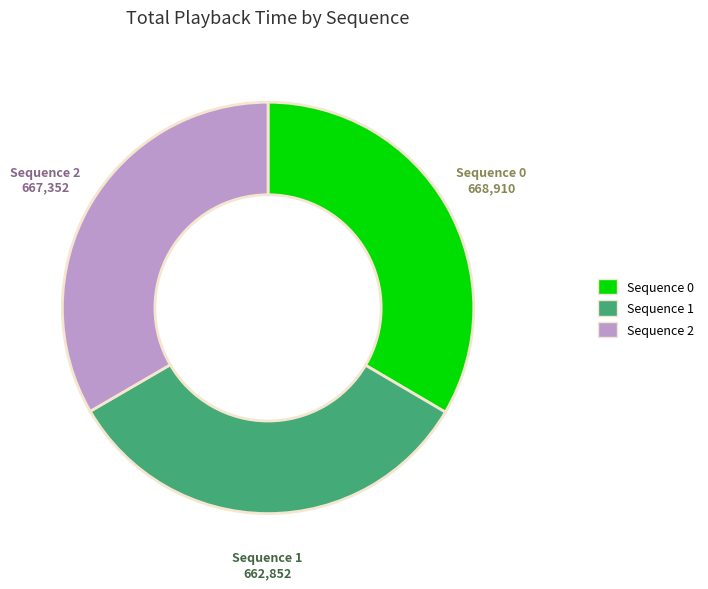

Approximately how many times larger is the value at Sequence 2 compared to Sequence 0?

1.0